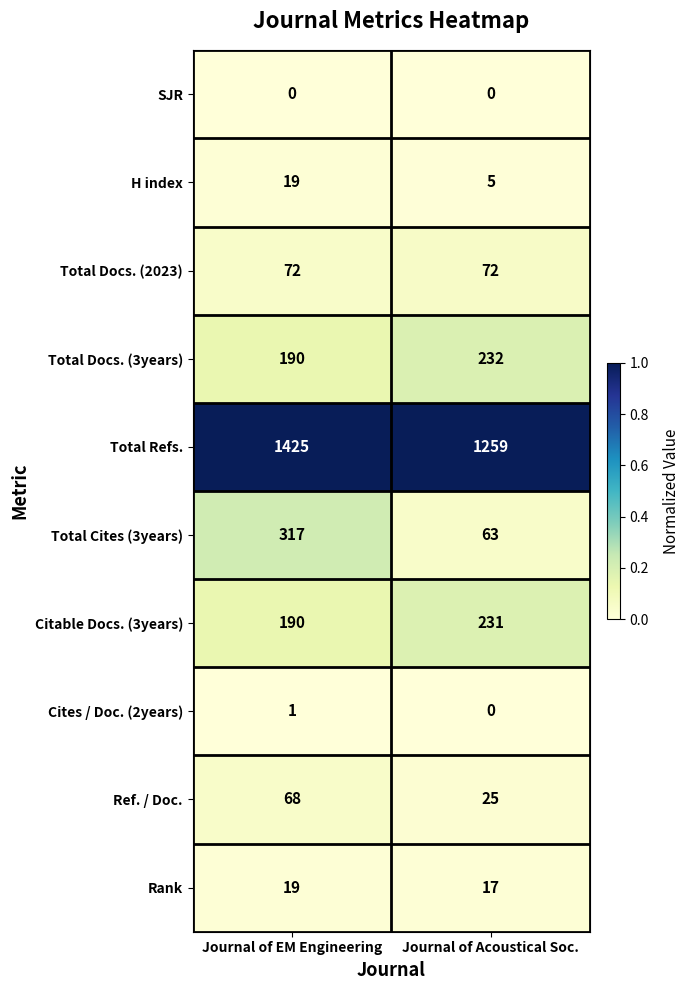

The value of Total Docs. (3years) at Journal of EM Engineering is 338. True or false?

False